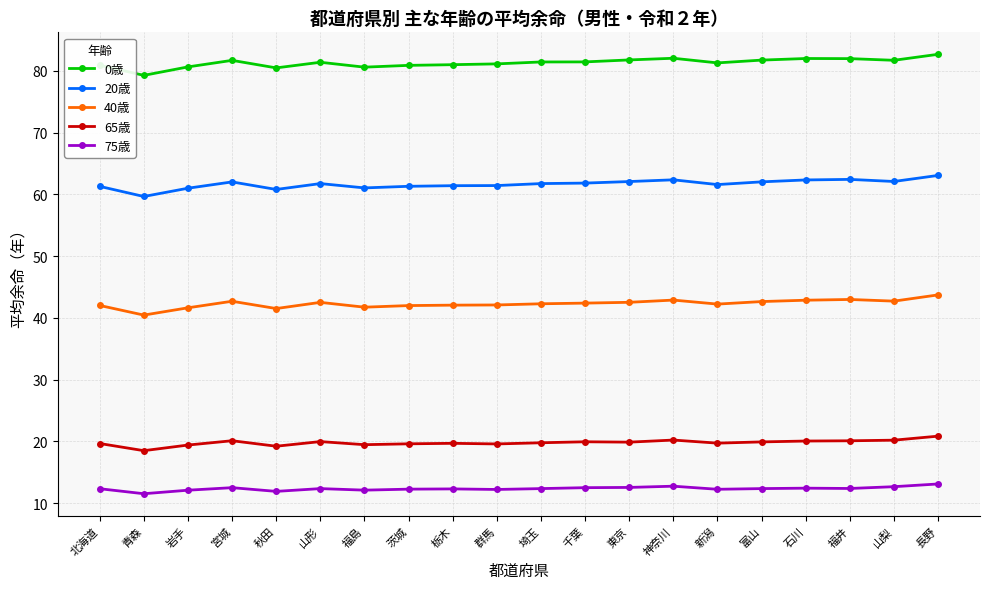

What is the sum of all 0歳 values?

1626.1